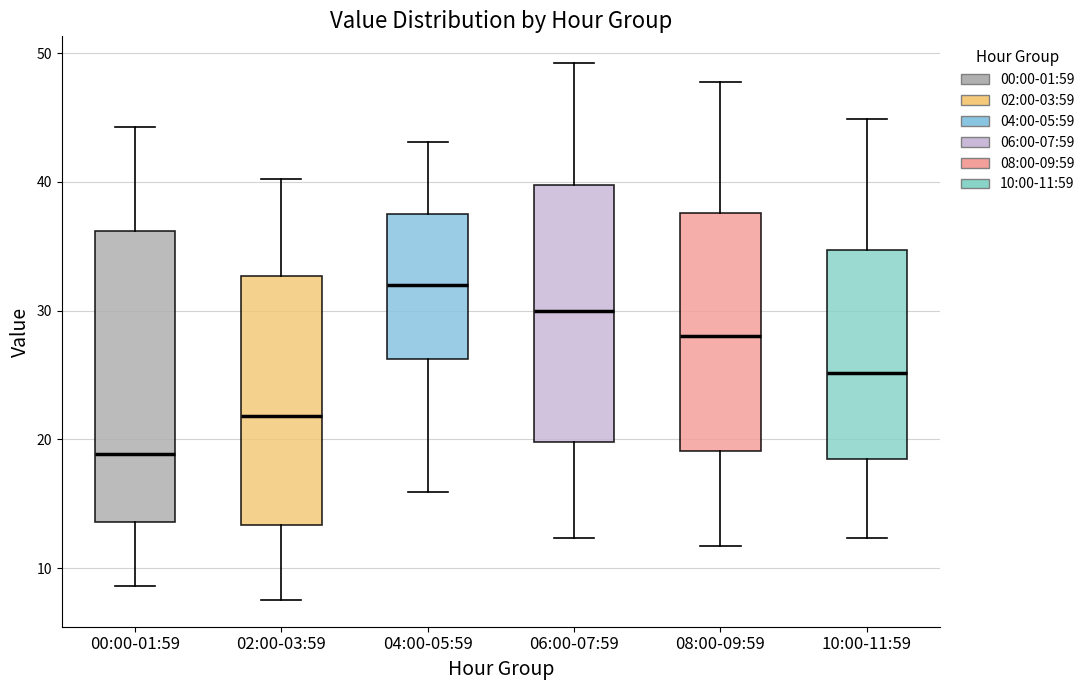

Reading left to right, read every box against the y-axis: the position of its median line, the range the box covers, and the ends of its whiskers. The values are not printed on the chart, so give them approximately, as read against the axis.

00:00-01:59: median 19, box 14 to 36, whiskers 9 to 44
02:00-03:59: median 22, box 13 to 33, whiskers 8 to 40
04:00-05:59: median 32, box 26 to 38, whiskers 16 to 43
06:00-07:59: median 30, box 20 to 40, whiskers 12 to 49
08:00-09:59: median 28, box 19 to 38, whiskers 12 to 48
10:00-11:59: median 25, box 18 to 35, whiskers 12 to 45